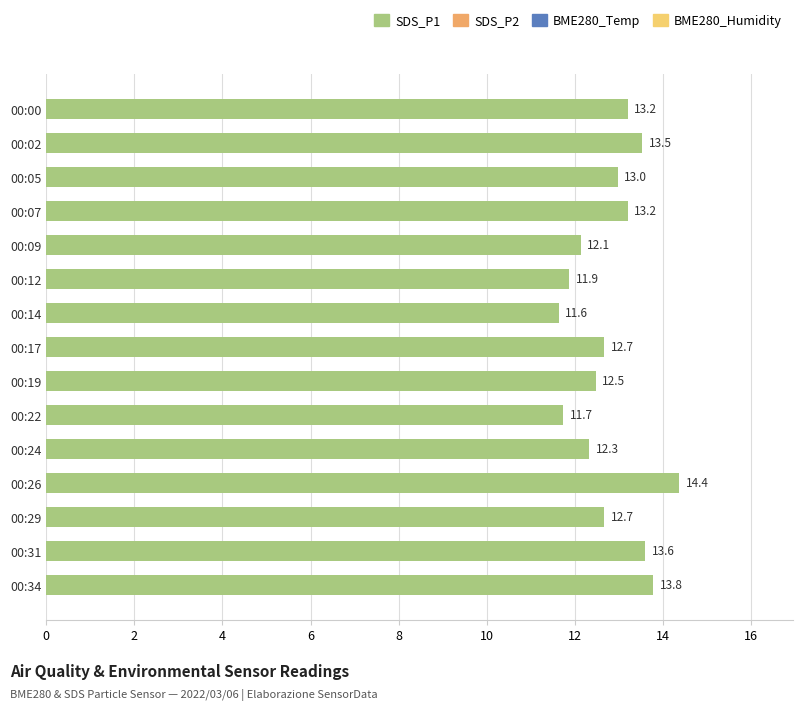

Between 00:34 and 00:05, which is larger?

00:34